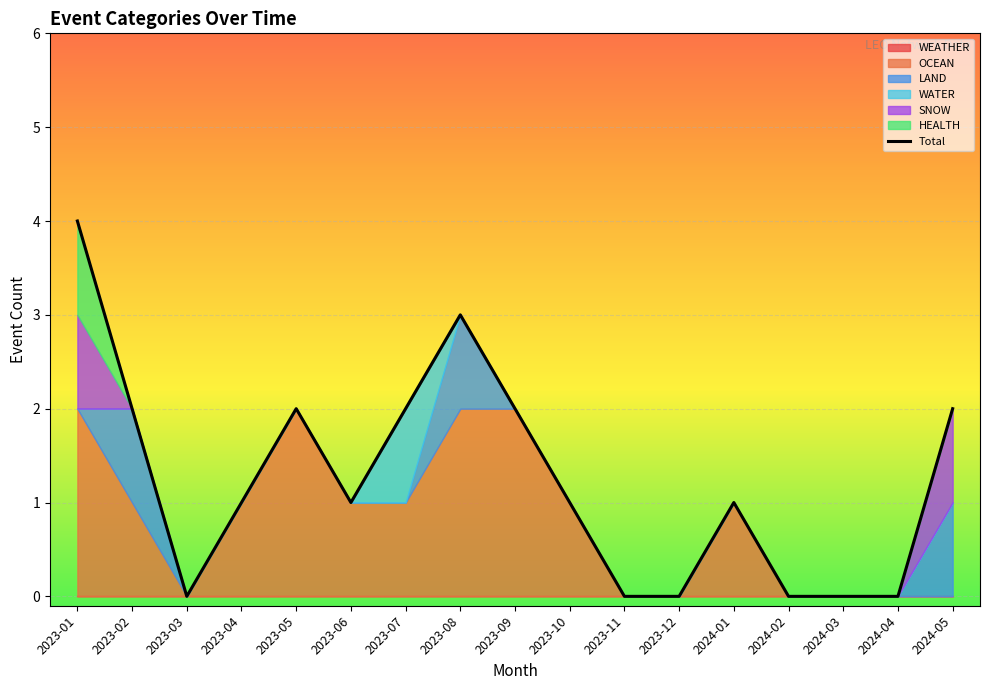

How many data points are above 1?

7